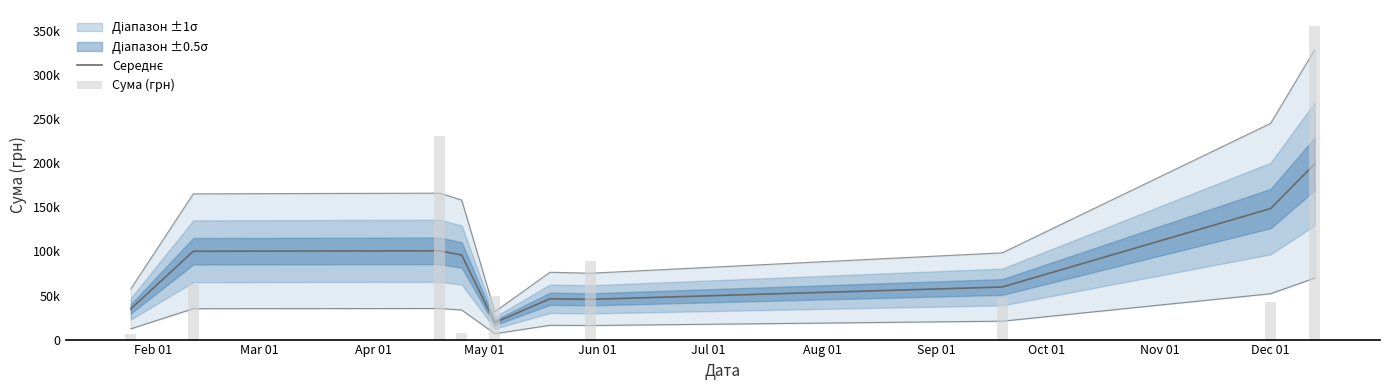

Where does the Середнє series first go above 95983?

Mar 01